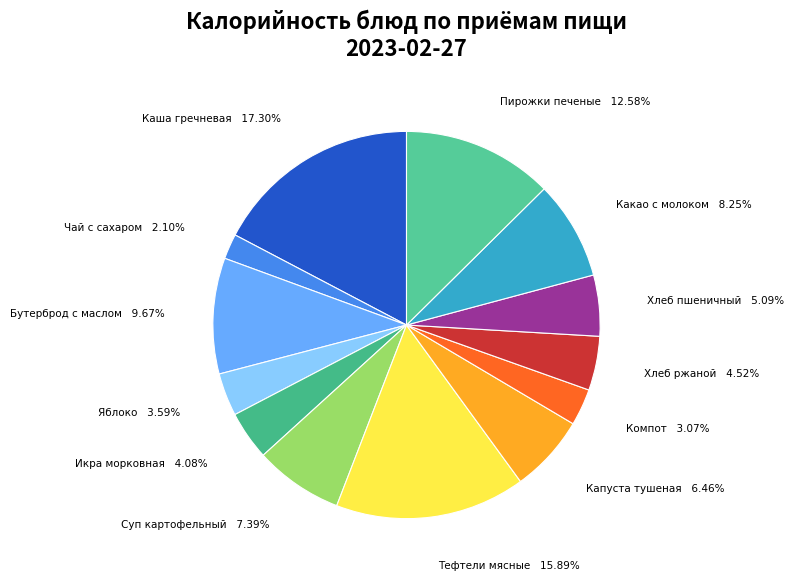

Do Какао с молоком and Каша гречневая together represent more than half of the pie?

No